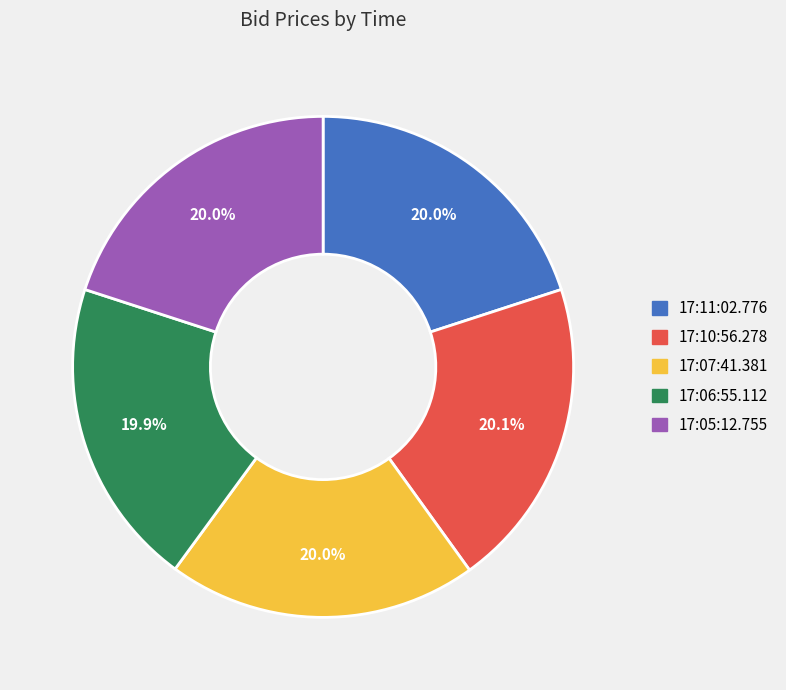

How many segments does this pie chart have?

5